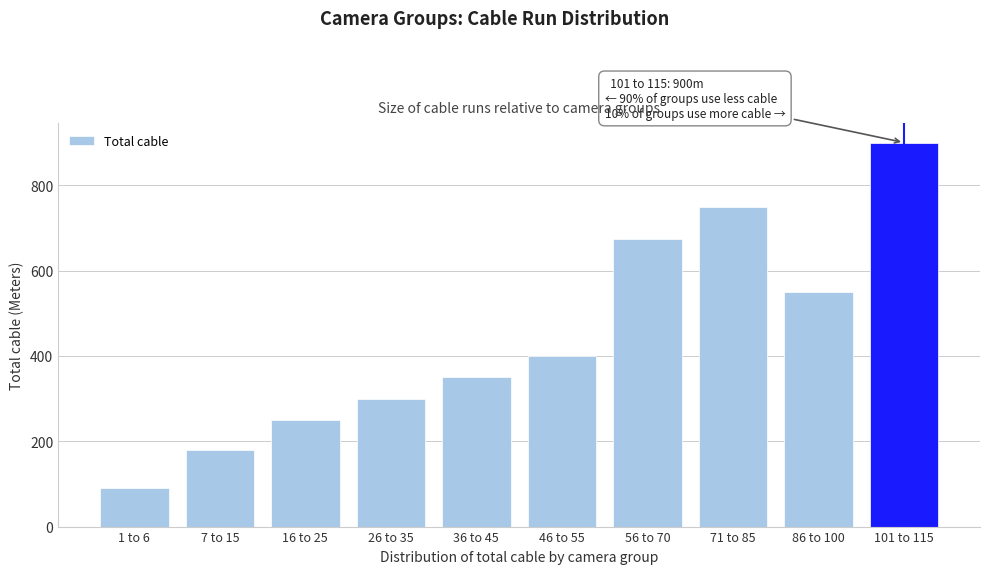

Reading right to left, transcribe all the data shown in this chart.

900	550	750	675	400	350	300	250	180	90